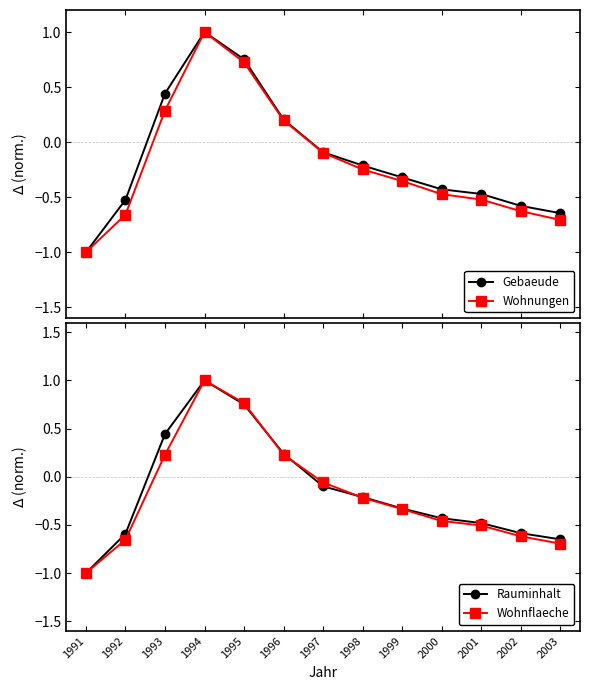

What is the difference between the maximum and minimum values in the Wohnflaeche series?

2.0